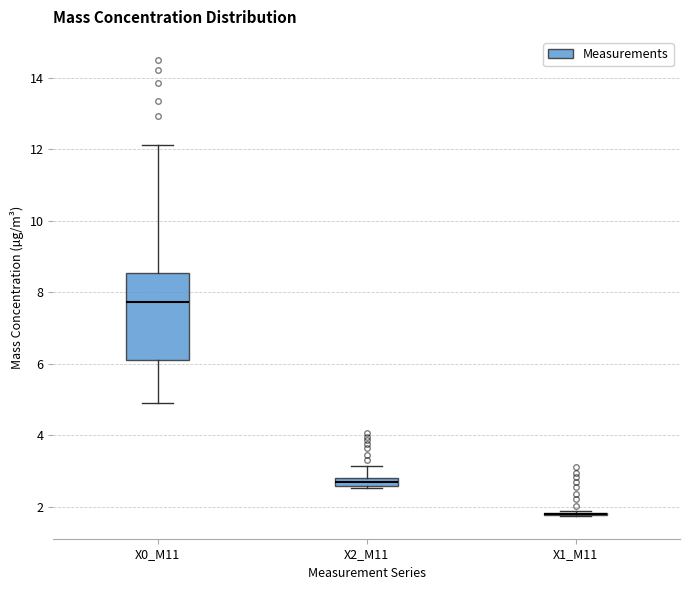

Comparing the boxes themselves (not the whiskers), which one is the tallest?

X0_M11